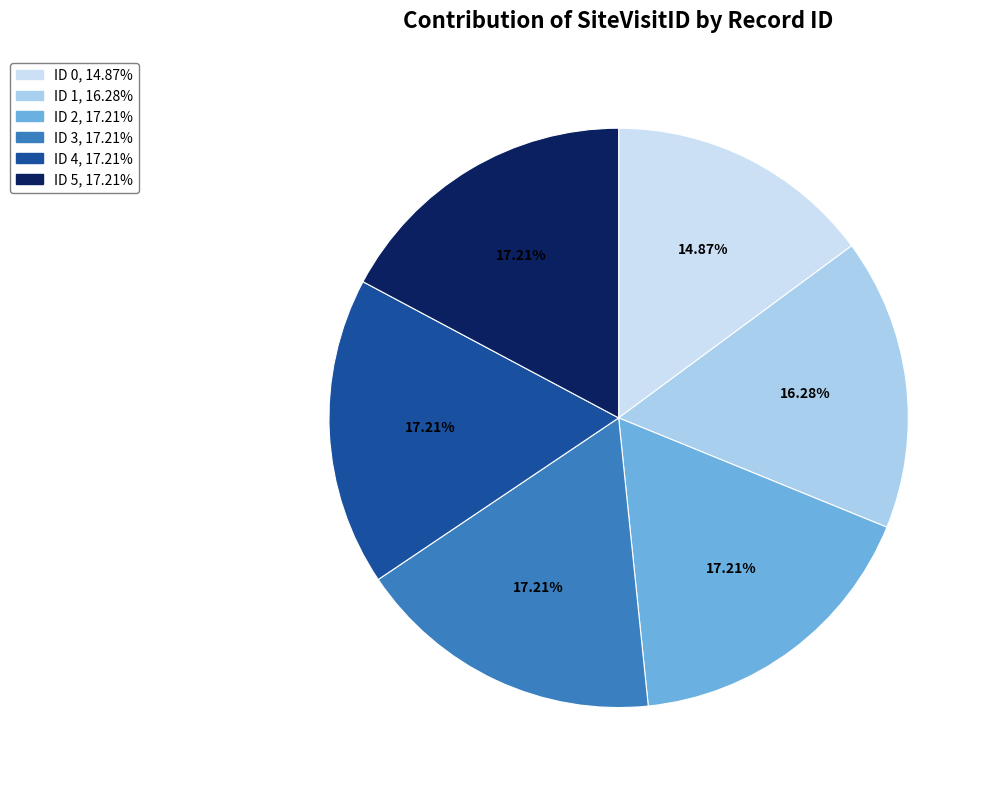

Does any single category account for the majority?

No